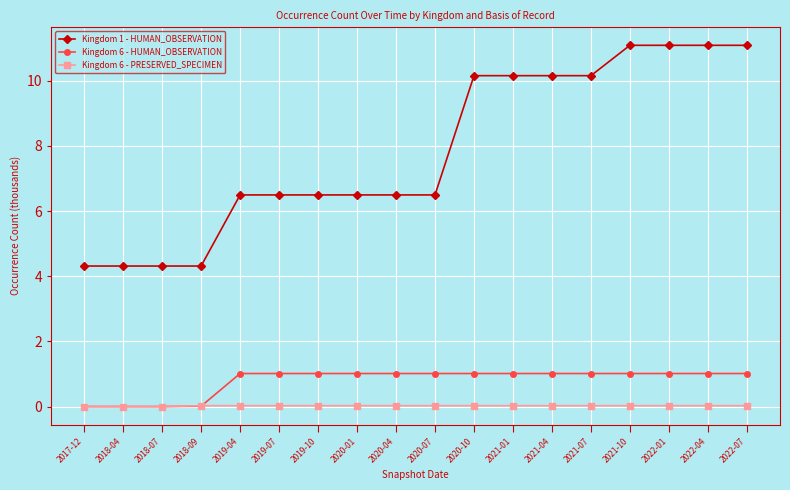

True or false: Kingdom 6 - HUMAN_OBSERVATION and Kingdom 1 - HUMAN_OBSERVATION cross at least once.

False